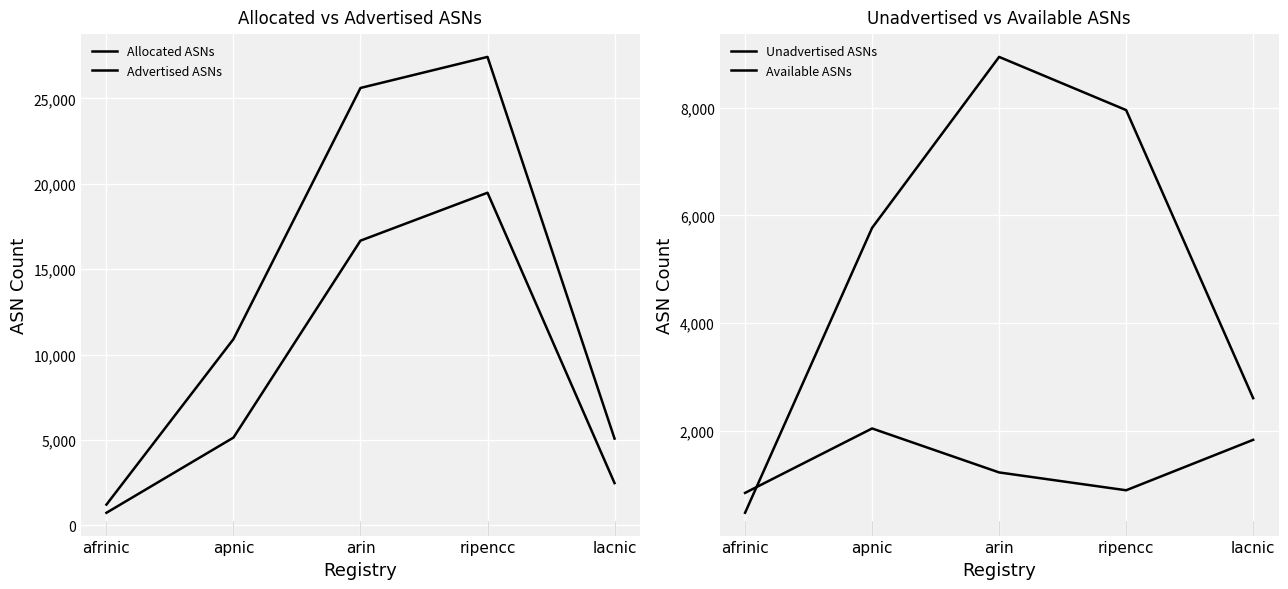

True or false: Allocated ASNs and Available ASNs intersect in this chart.

False